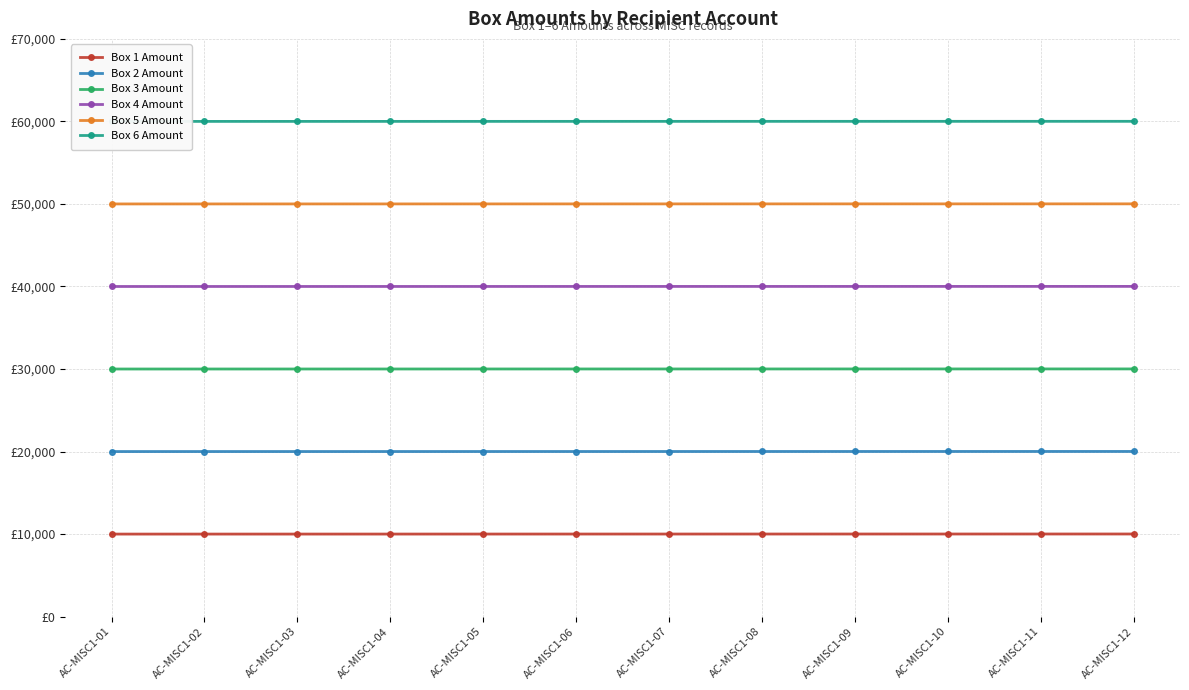

Reading left to right, extract all data points from this chart.

Box 1 Amount: 10001.0	10002.0	10003.0	10004.0	10005.0	10006.0	10007.0	10008.0	10009.0	10010.0	10011.0	10012.0
Box 2 Amount: 20001.0	20002.0	20003.0	20004.0	20005.0	20006.0	20007.0	20008.0	20009.0	20010.0	20011.0	20012.0
Box 3 Amount: 30001.0	30002.0	30003.0	30004.0	30005.0	30006.0	30007.0	30008.0	30009.0	30010.0	30011.0	30012.0
Box 4 Amount: 40001.0	40002.0	40003.0	40004.0	40005.0	40006.0	40007.0	40008.0	40009.0	40010.0	40011.0	40012.0
Box 5 Amount: 50001.1	50002.1	50003.1	50004.1	50005.1	50006.1	50007.1	50008.1	50009.1	50010.1	50011.1	50012.1
Box 6 Amount: 60001.1	60002.1	60003.1	60004.1	60005.1	60006.1	60007.1	60008.1	60009.1	60010.1	60011.1	60012.1